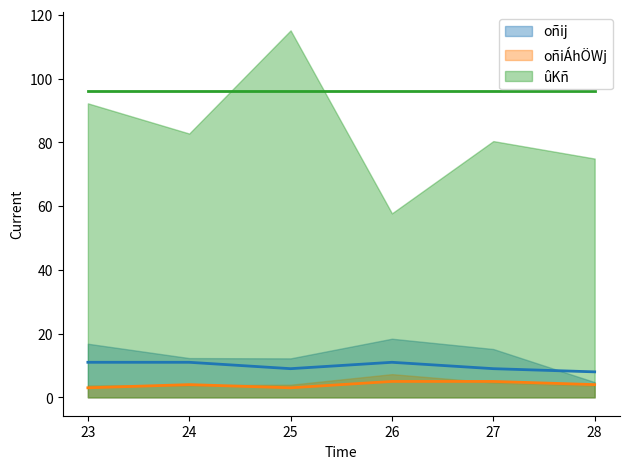

Which label corresponds to the smallest value in the chart?

23